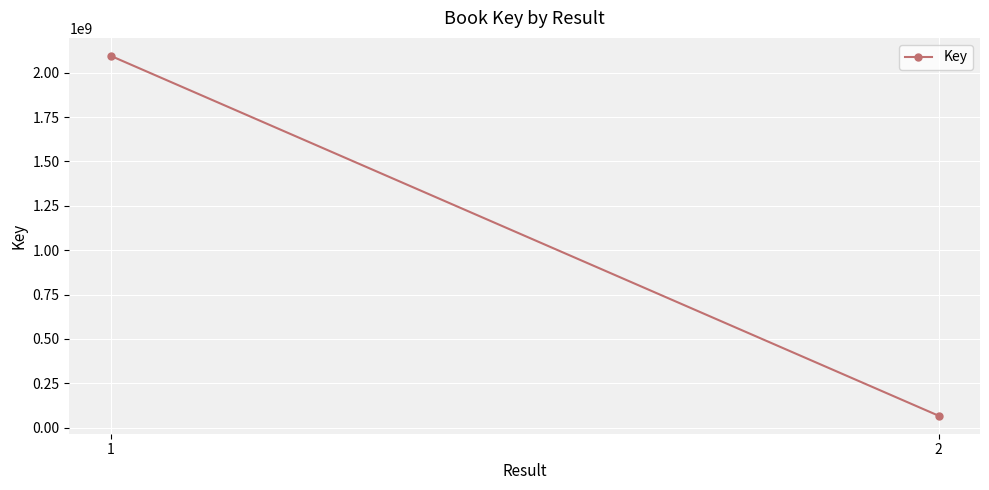

Rank the categories by value from highest to lowest.

1, 2